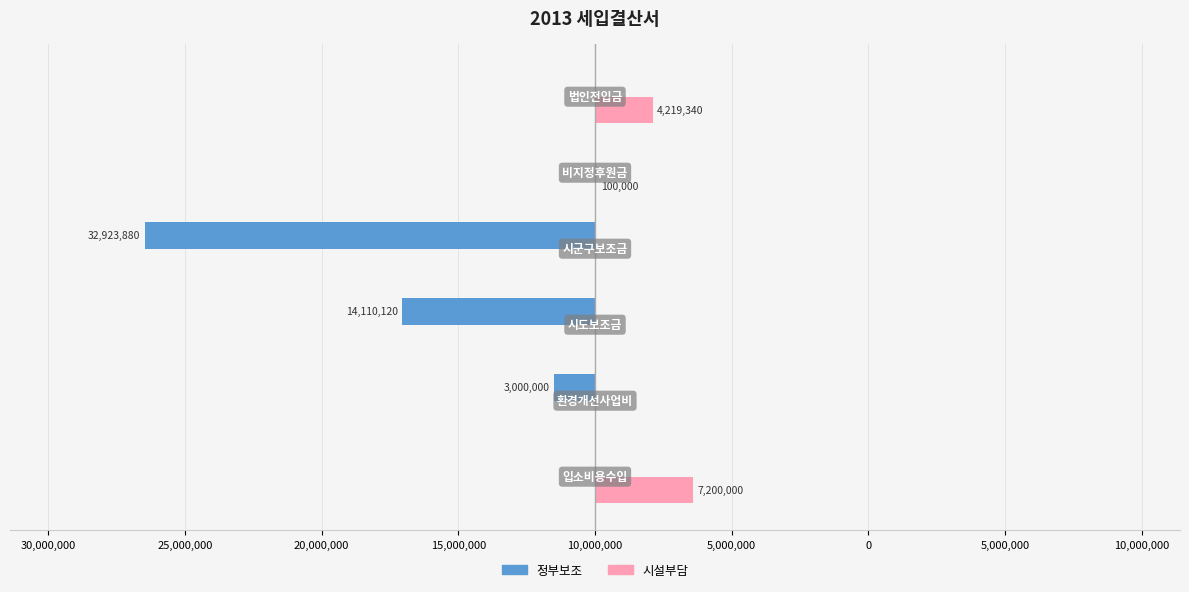

What are all the series names shown in the legend?

정부보조, 시설부담